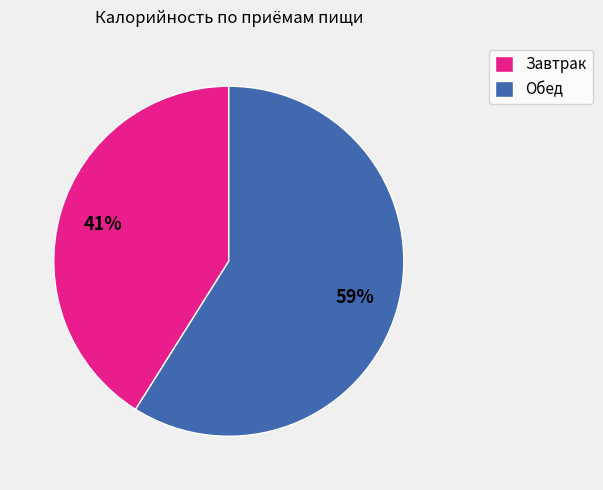

Is the sum of Завтрак and Обед greater than half?

Yes